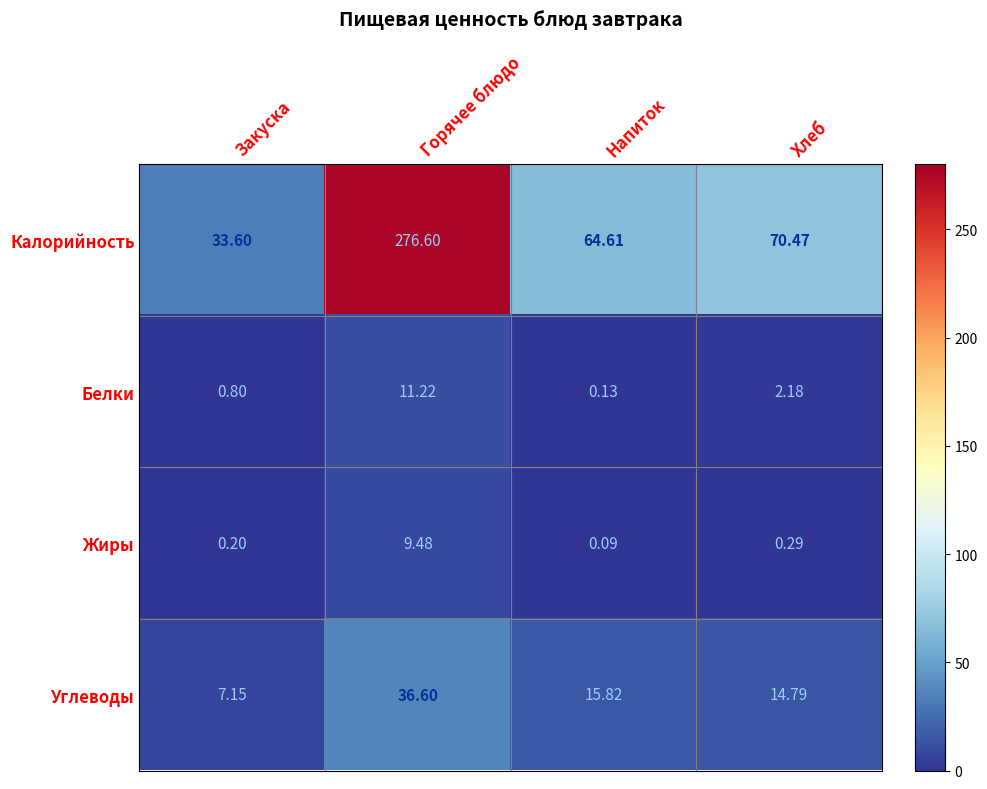

At which category does the chart reach its minimum across all series?

Напиток